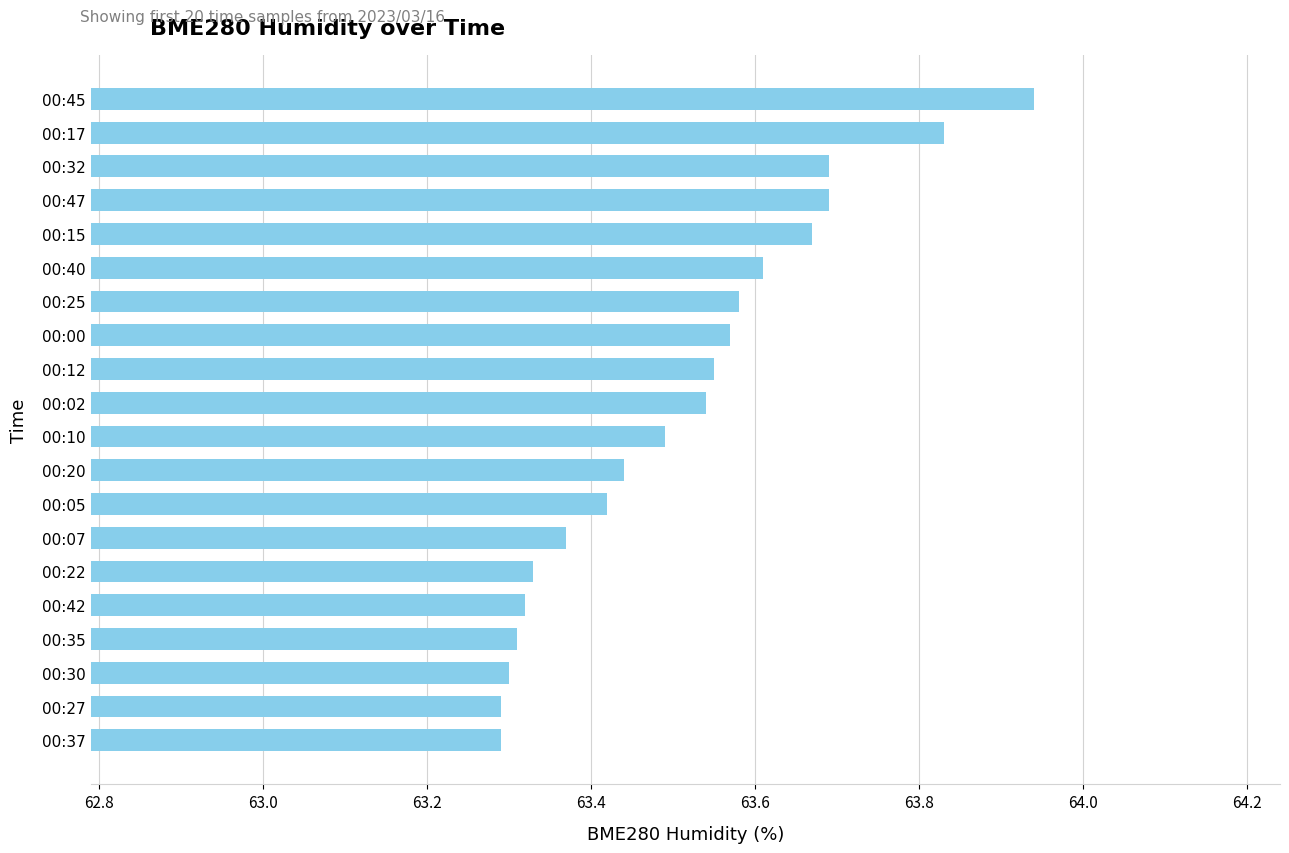

At which category does the chart reach its peak across all series?

00:45